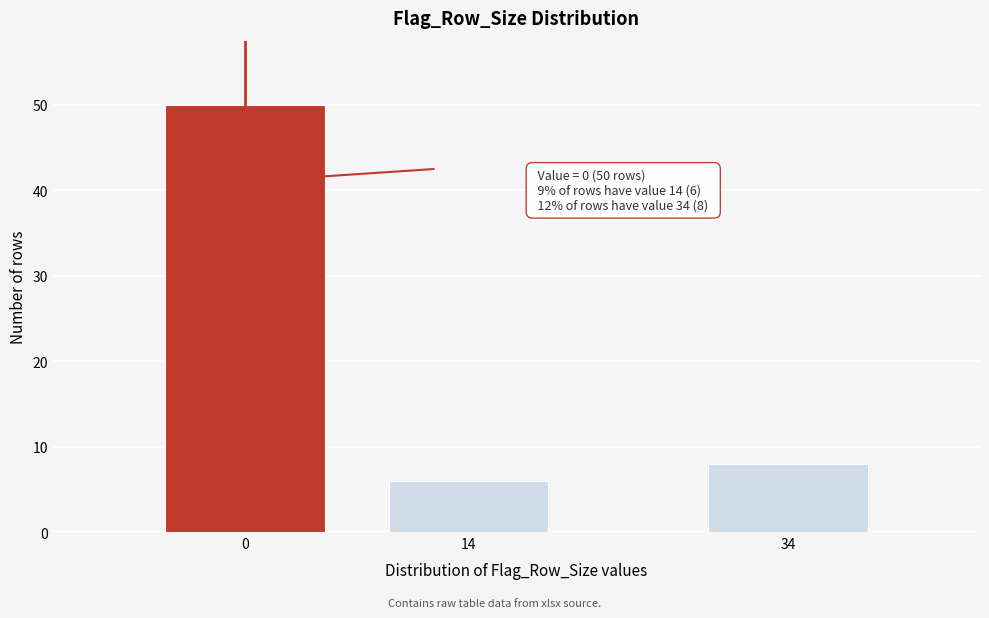

Reading right to left, what are all the values shown in this chart?

34=8	14=6	0=50